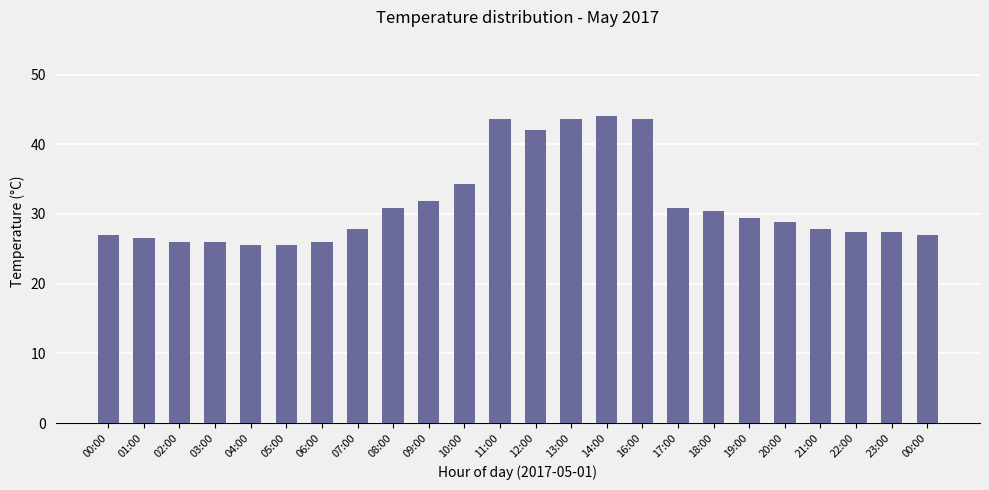

What is the label of the 12th bar from the right?

12:00